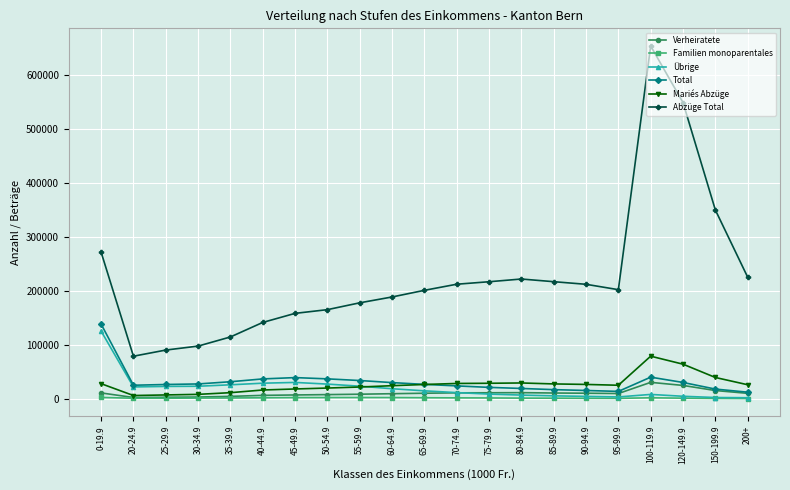

How many data points in Mariés Abzüge are less than 25859?

10